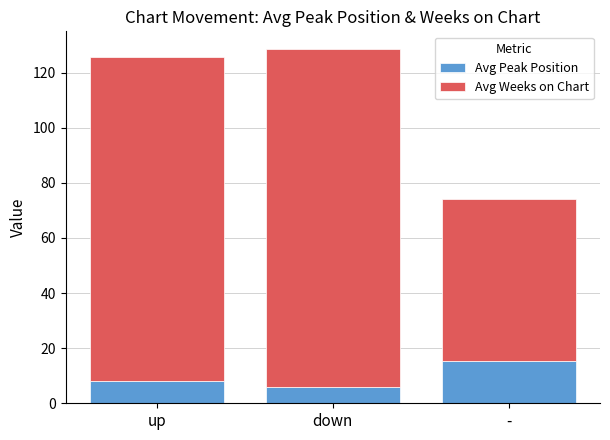

What is the total value across all series at down?

128.6